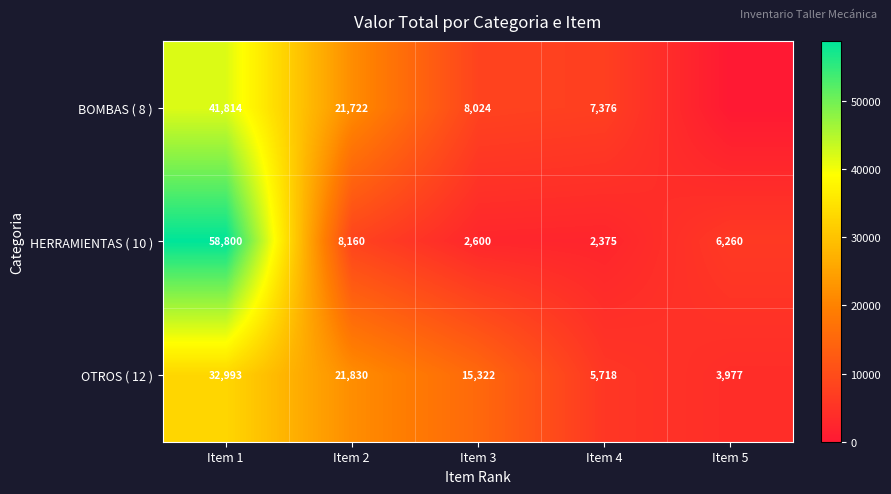

What is the total value across all series at Item 2?

51712